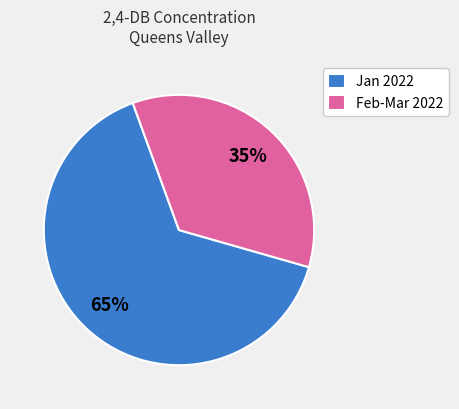

Is there any slice that represents more than half of the pie?

Yes